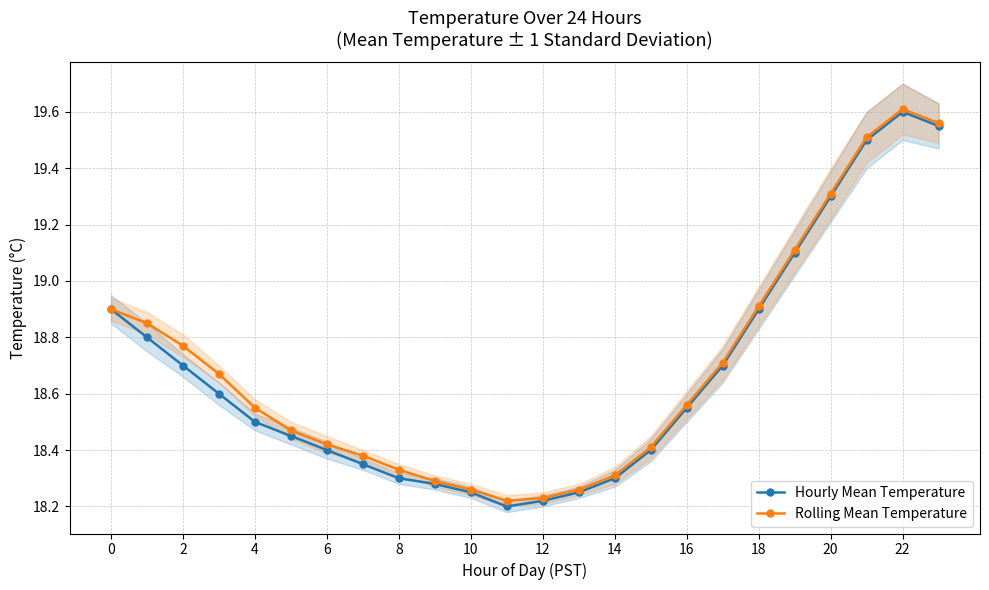

What is the sum of the Rolling Mean Temperature values at 22 and 21?

39.1